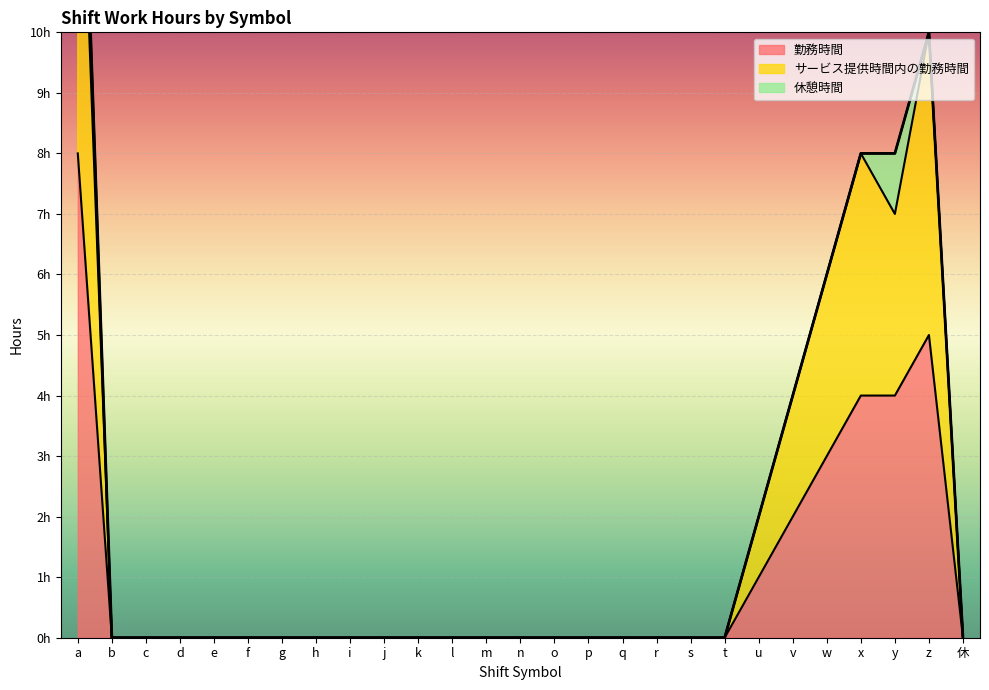

Which series has the widest spread of values?

サービス提供時間内の勤務時間